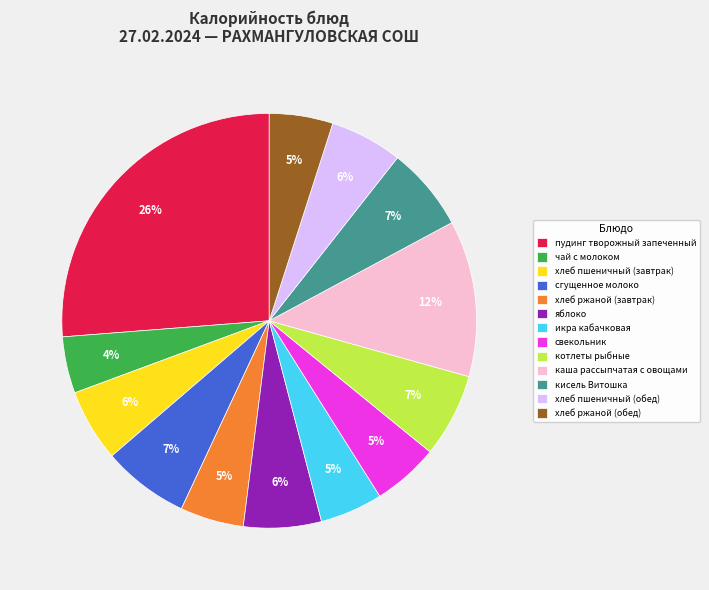

What is the largest slice in the pie chart?

пудинг творожный запеченный